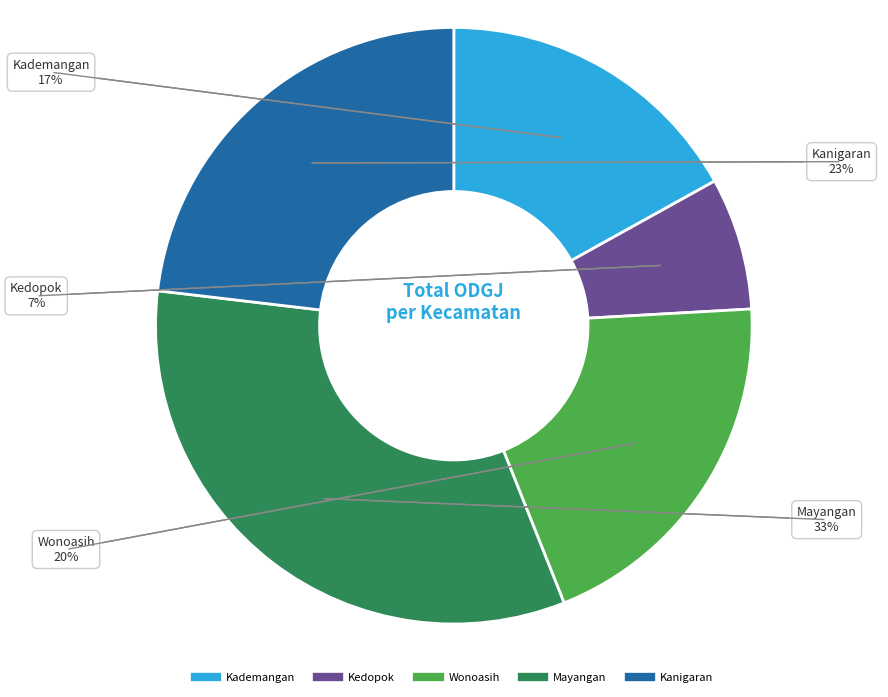

Which slice is the smallest?

Kedopok